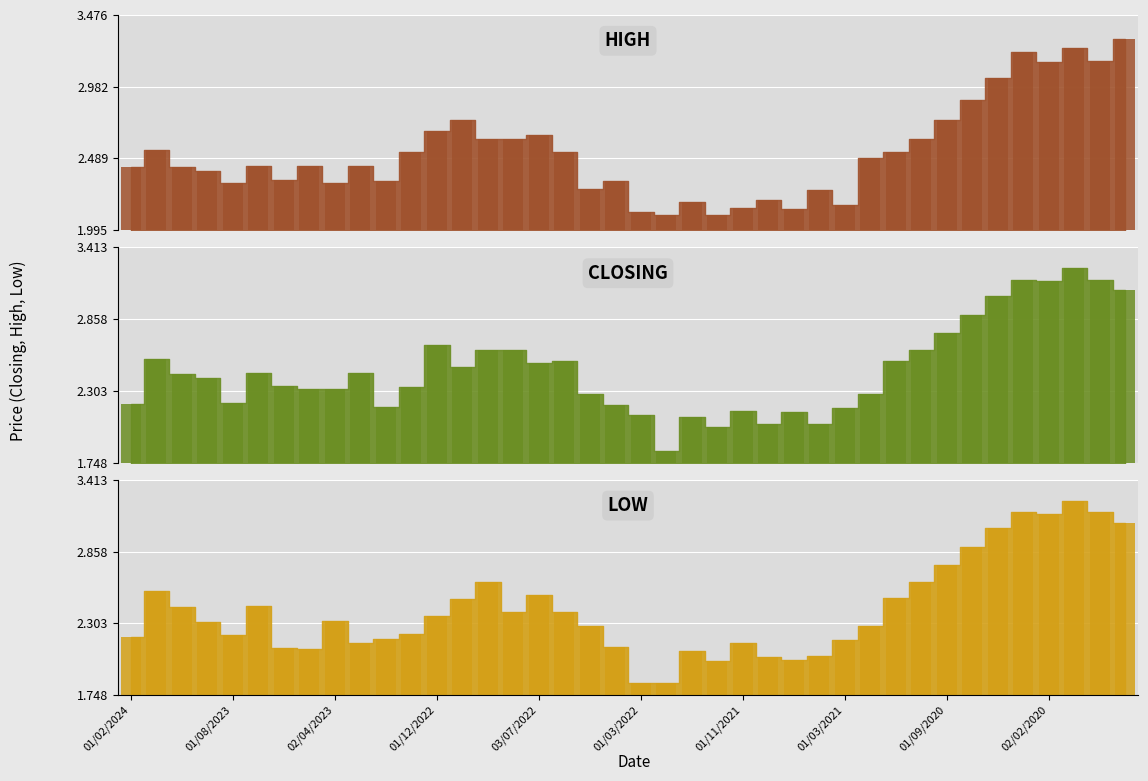

Reading left to right, extract all data points from this chart.

HIGH bar: 2.4	2.5	2.4	2.4	2.3	2.4	2.3	2.4	2.3	2.4	2.3	2.5	2.7	2.8	2.6	2.6	2.6	2.5	2.3	2.3	2.1	2.1	2.2	2.1	2.1	2.2	2.1	2.3	2.2	2.5	2.5	2.6	2.8	2.9	3.0	3.2	3.1	3.2	3.2	3.3
CLOSING bar: 2.2	2.5	2.4	2.4	2.2	2.4	2.3	2.3	2.3	2.4	2.2	2.3	2.7	2.5	2.6	2.6	2.5	2.5	2.3	2.2	2.1	1.8	2.1	2.0	2.1	2.0	2.1	2.0	2.2	2.3	2.5	2.6	2.8	2.9	3.0	3.2	3.1	3.2	3.2	3.1
LOW bar: 2.2	2.5	2.4	2.3	2.2	2.4	2.1	2.1	2.3	2.1	2.2	2.2	2.4	2.5	2.6	2.4	2.5	2.4	2.3	2.1	1.8	1.8	2.1	2.0	2.1	2.0	2.0	2.0	2.2	2.3	2.5	2.6	2.8	2.9	3.0	3.2	3.1	3.2	3.2	3.1